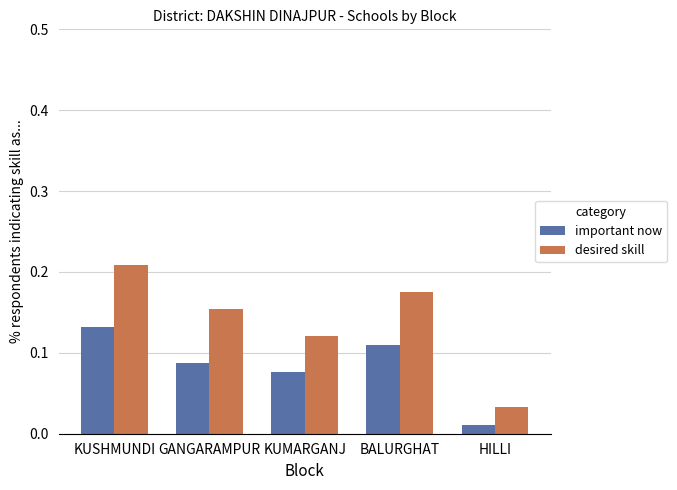

Between KUSHMUNDI and KUMARGANJ, which series saw the biggest shift?

desired skill